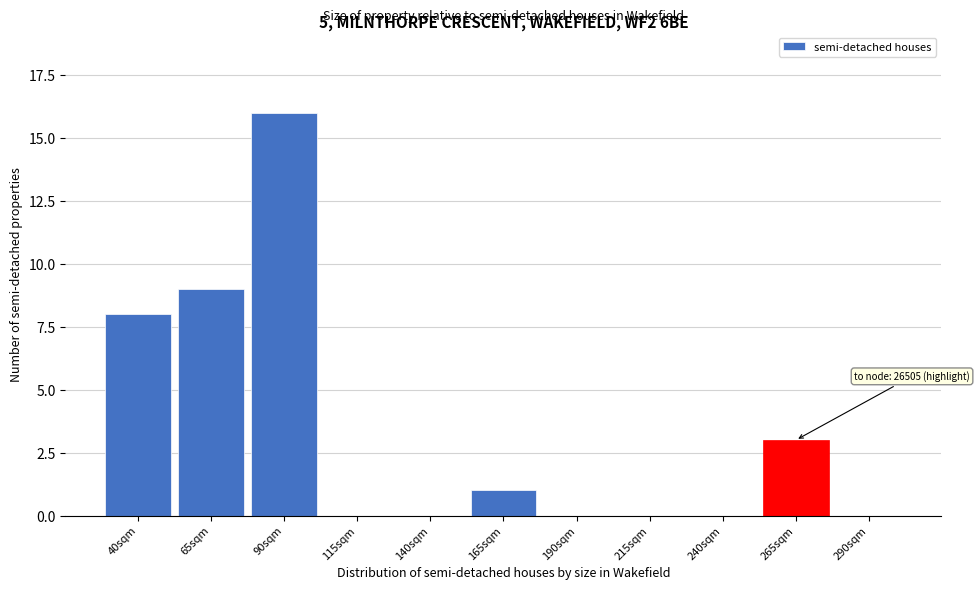

Reading right to left, transcribe all the data shown in this chart.

290sqm=0	265sqm=3	240sqm=0	215sqm=0	190sqm=0	165sqm=1	140sqm=0	115sqm=0	90sqm=16	65sqm=9	40sqm=8